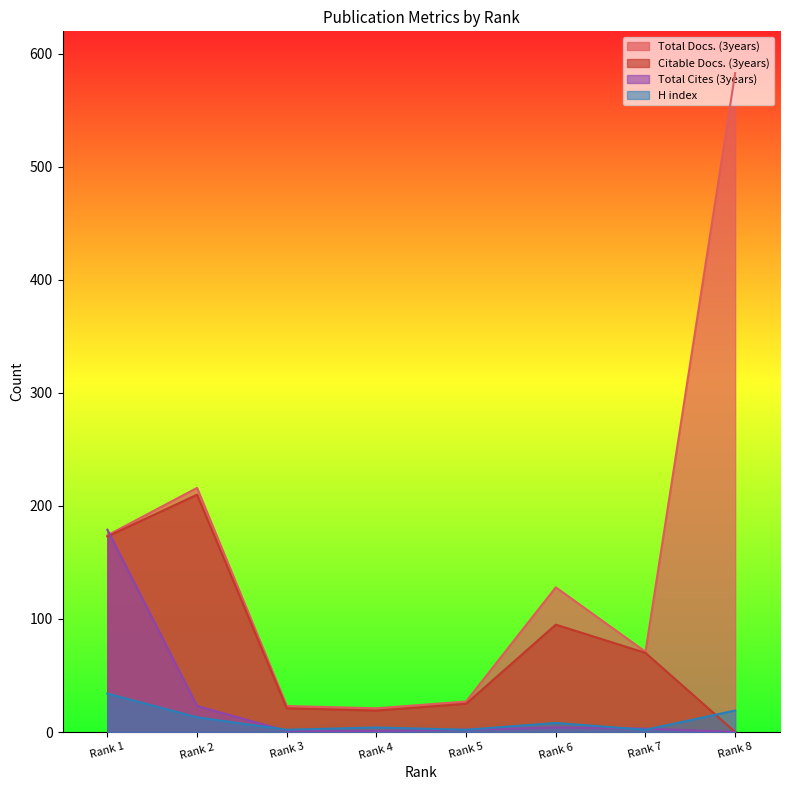

How many interior local peaks does the Total Cites (3years) series have?

1